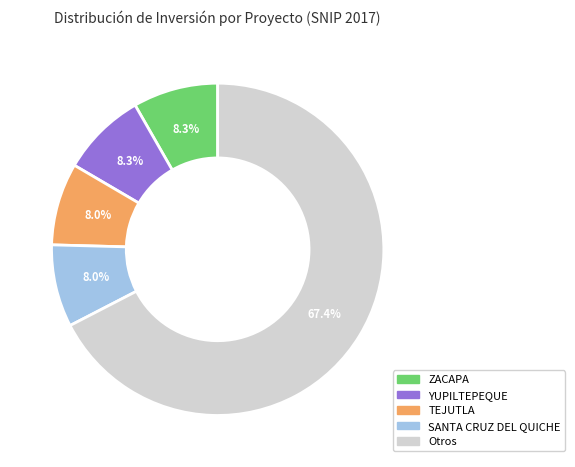

Count the number of slices in the pie.

5